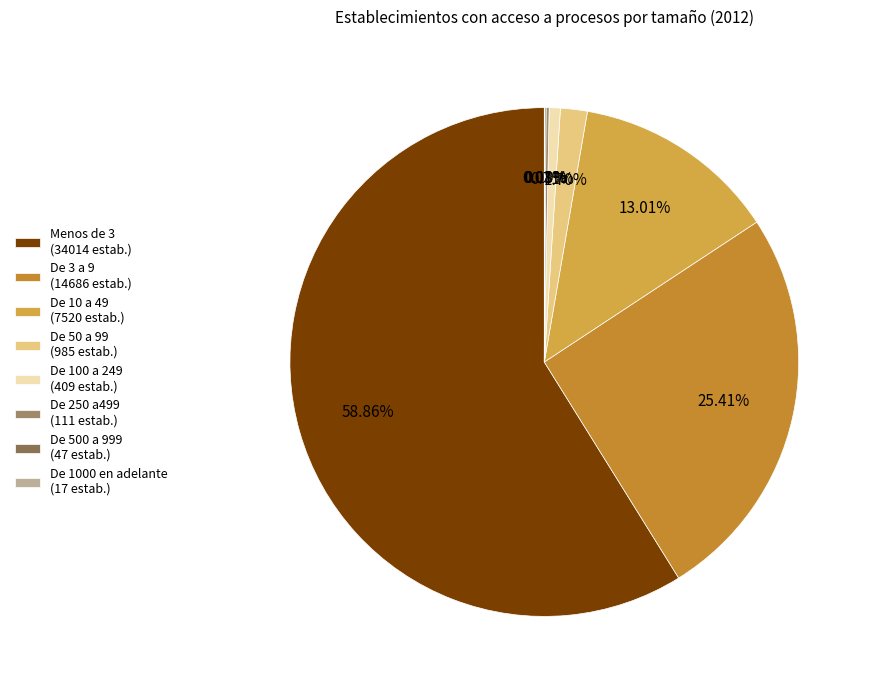

How many segments does this pie chart have?

8